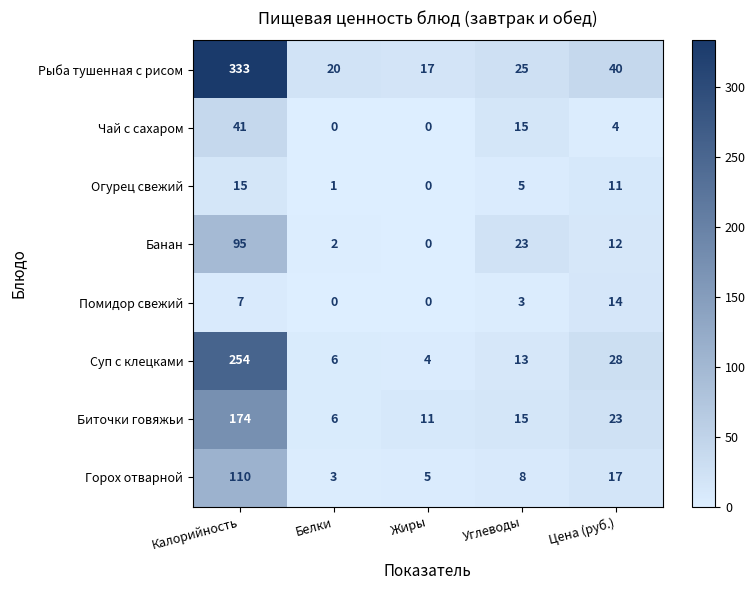

How many values in the Горох отварной series are below 8?

2